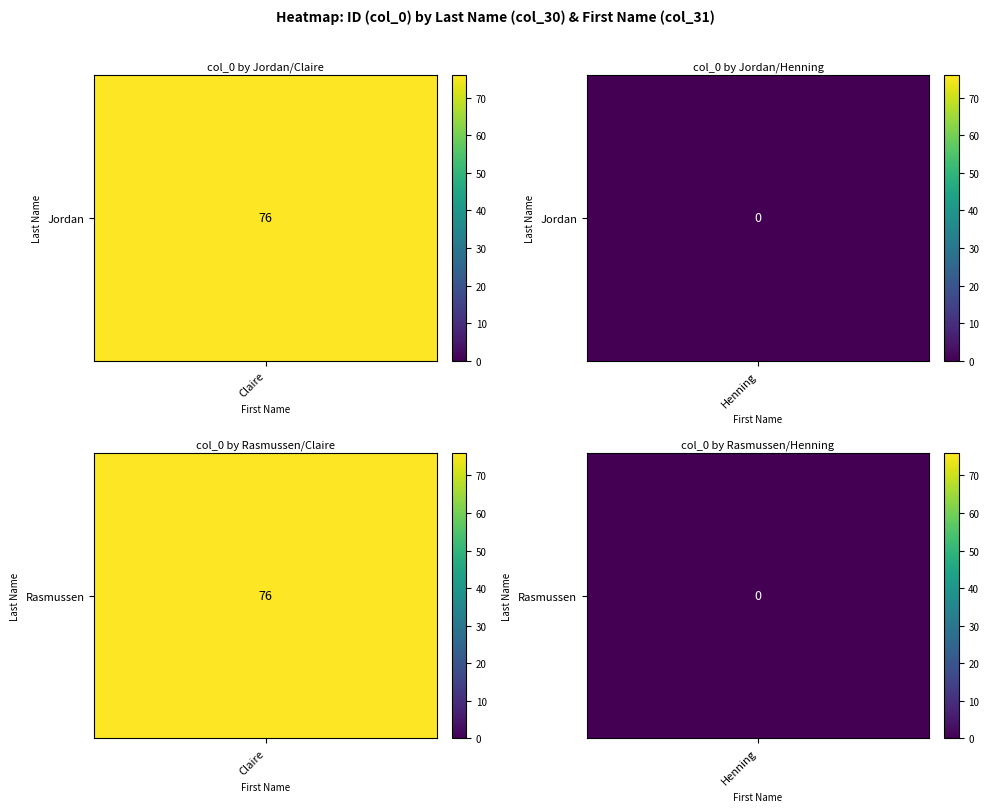

At how many categories does at least one series exceed 20?

1